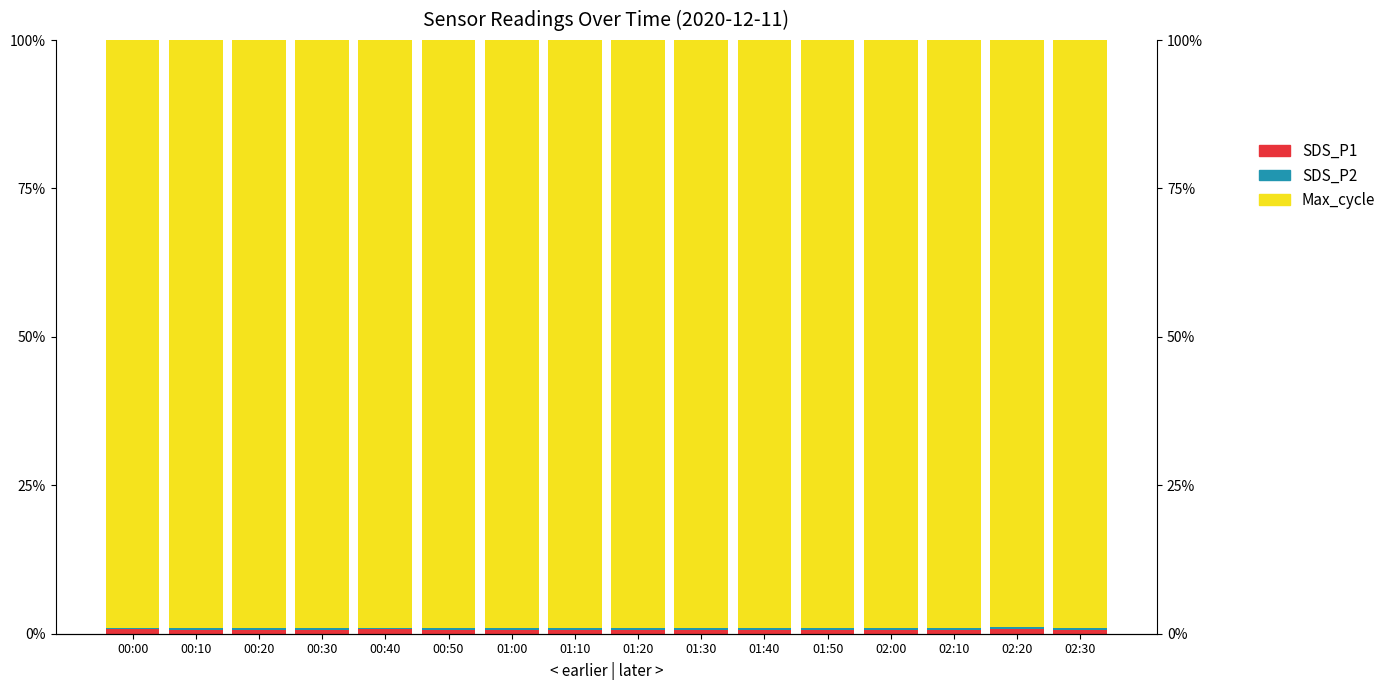

The value of Max_cycle at 01:00 is 99.1. True or false?

True